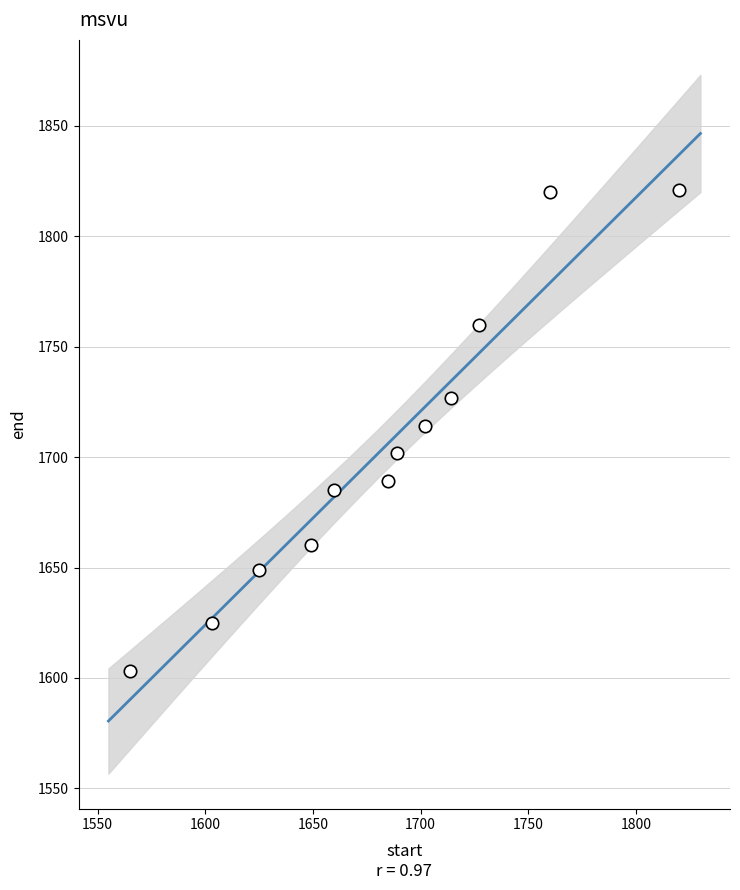

What is the average Y value?

1705